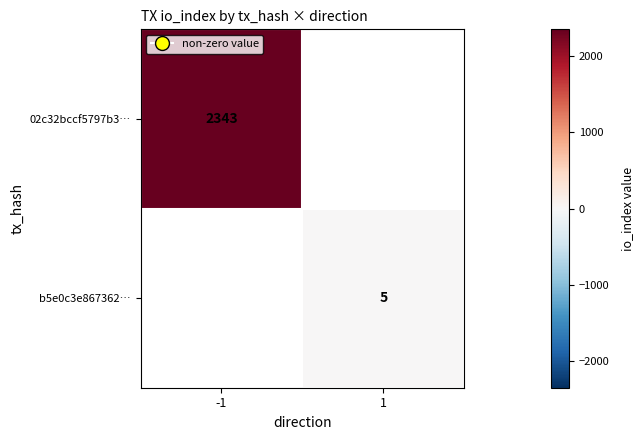

Which category has the highest value across all series?

-1